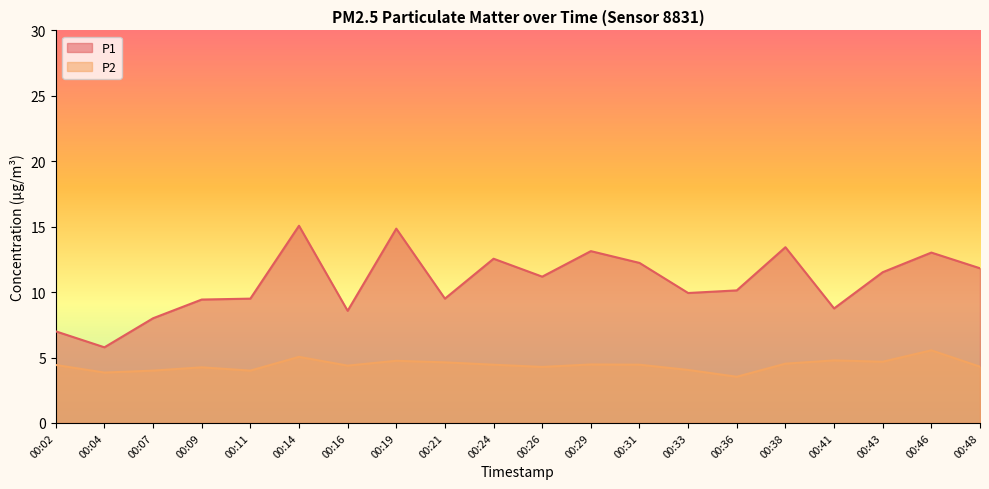

How many data points in P1 are less than 11?

10